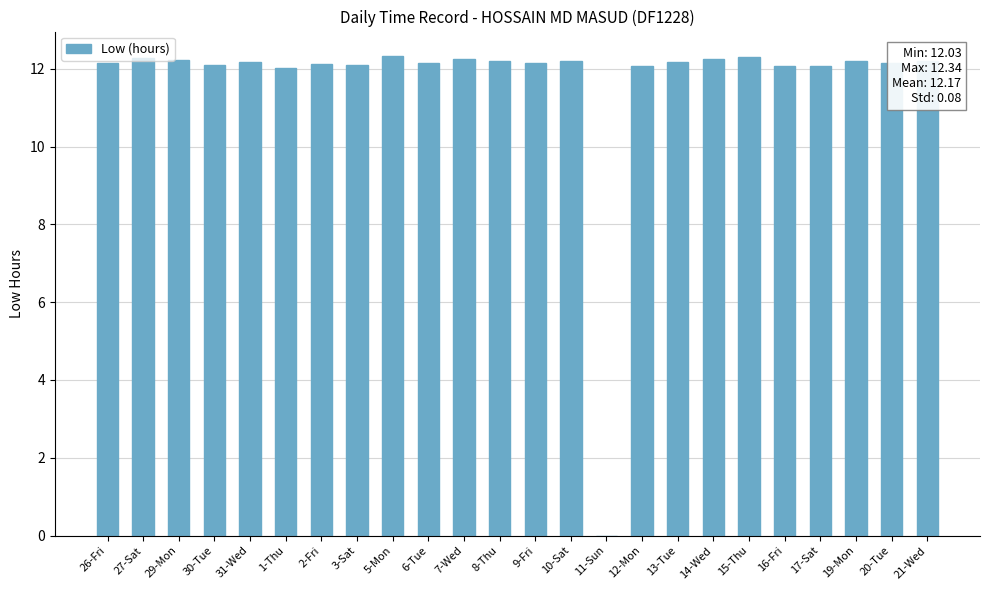

True or false: the data shows 20.8 at 29-Mon.

False